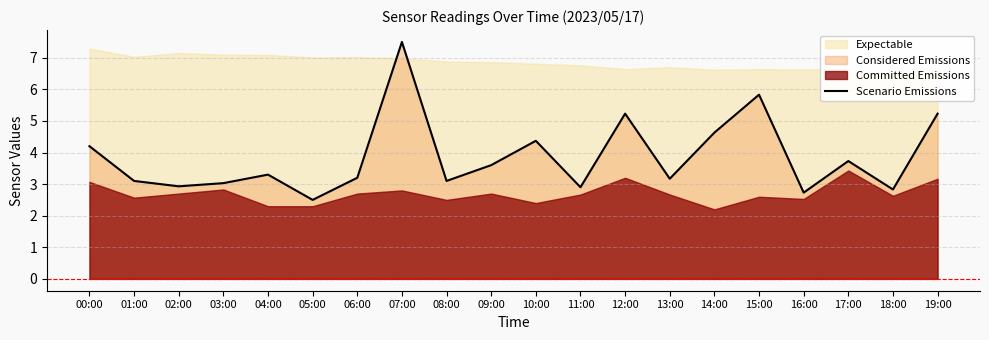

At which label does the data first exceed 3?

00:00